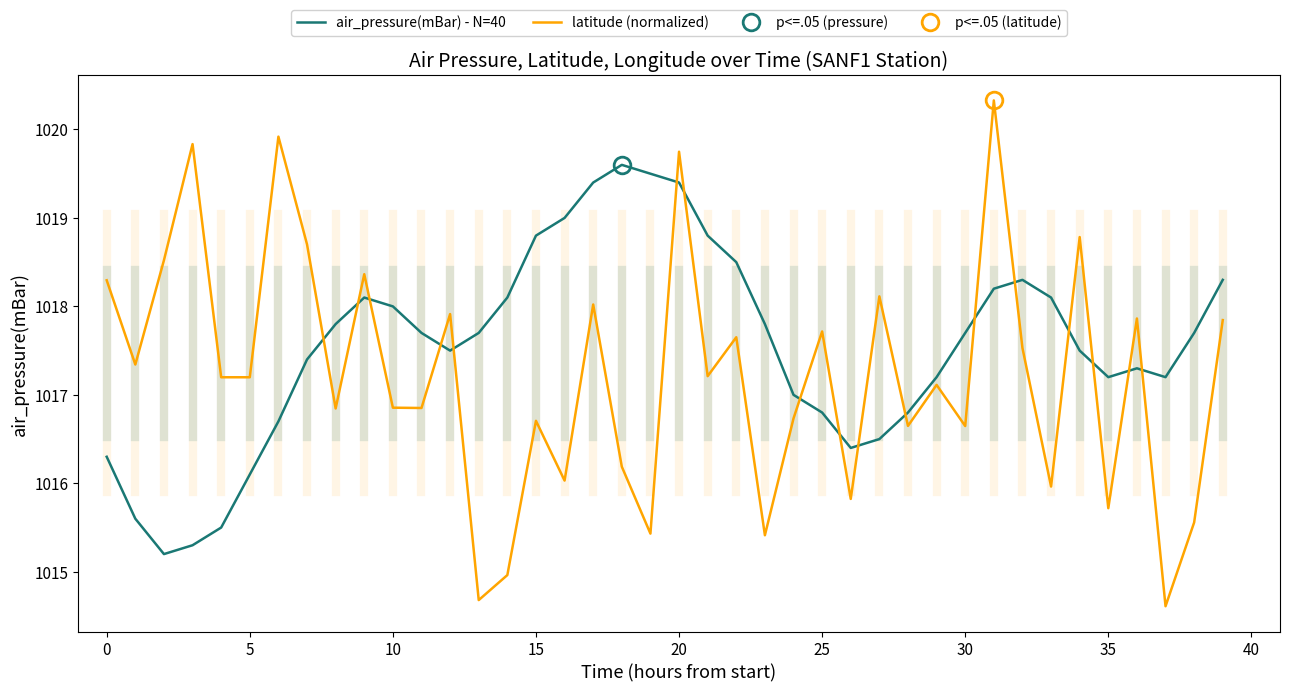

What is the total value across all series at 12?

2035.4